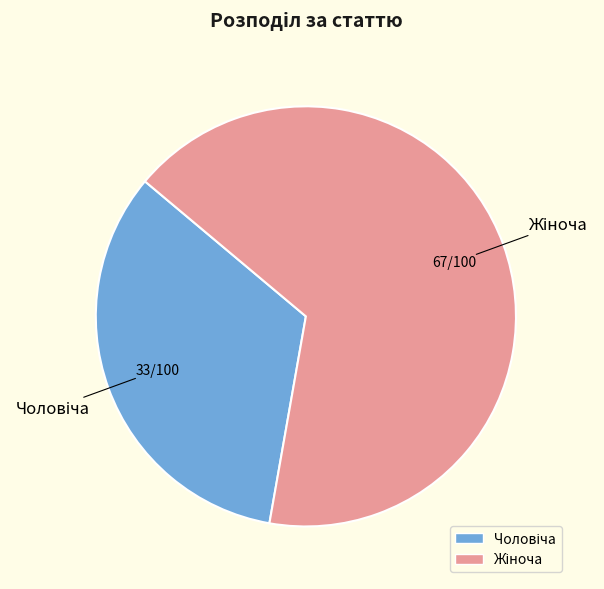

Is there any slice that represents more than half of the pie?

Yes